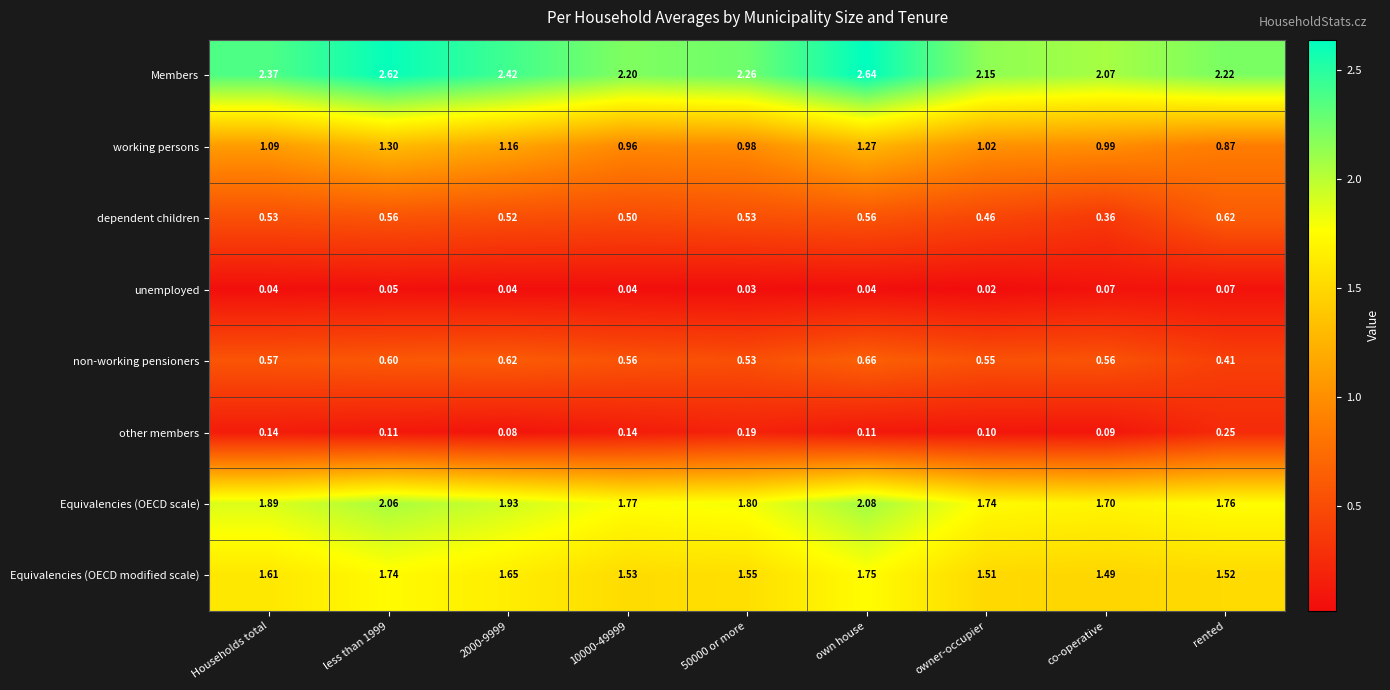

At which category is the sum across all series the highest?

own house